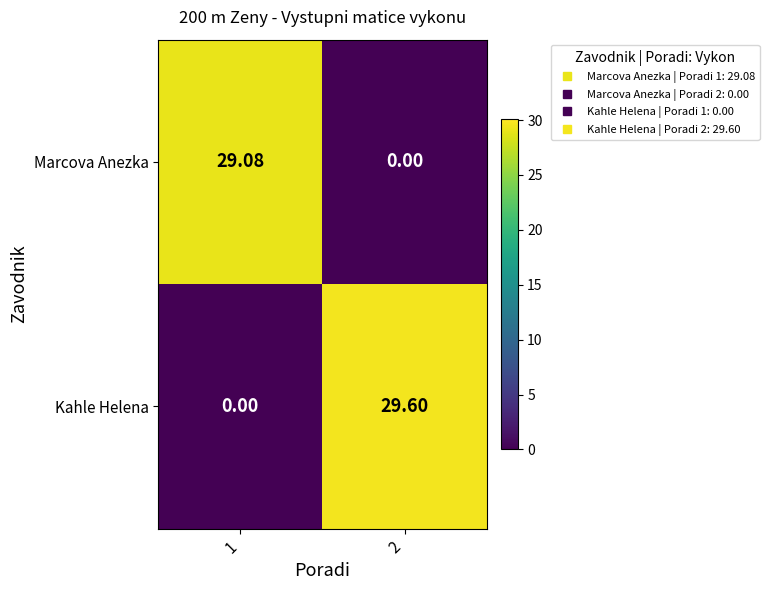

What is the spread (max minus min) of values at 1?

29.1